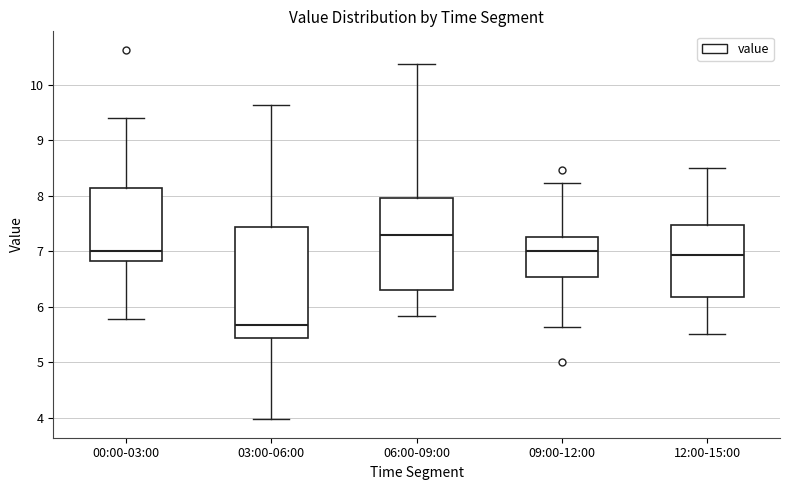

Which box is the tallest, from its lower edge to its upper edge?

03:00-06:00